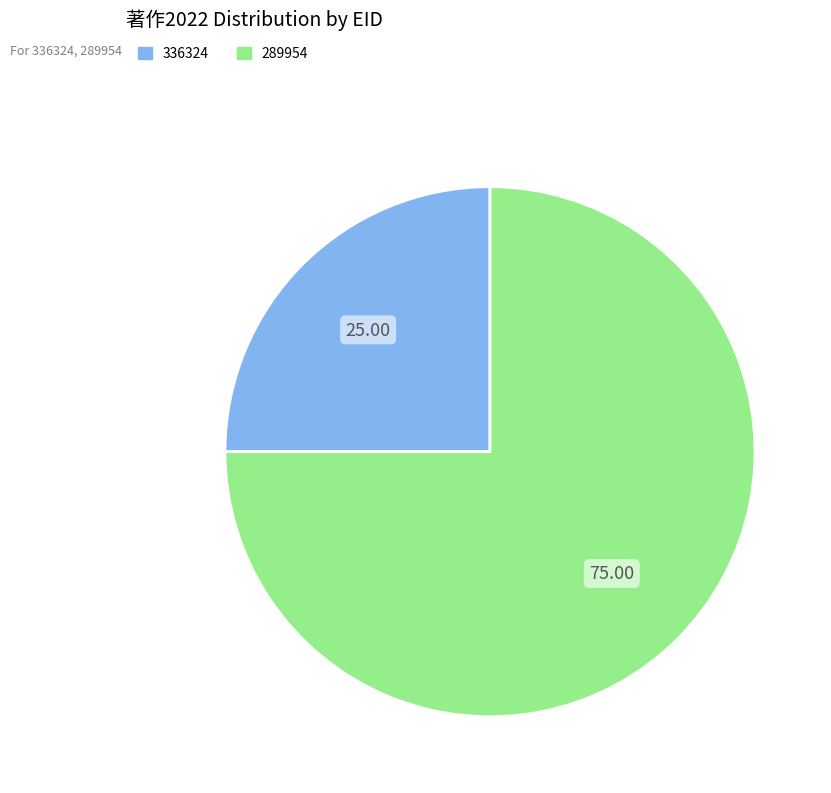

Is there any slice that represents more than half of the pie?

Yes